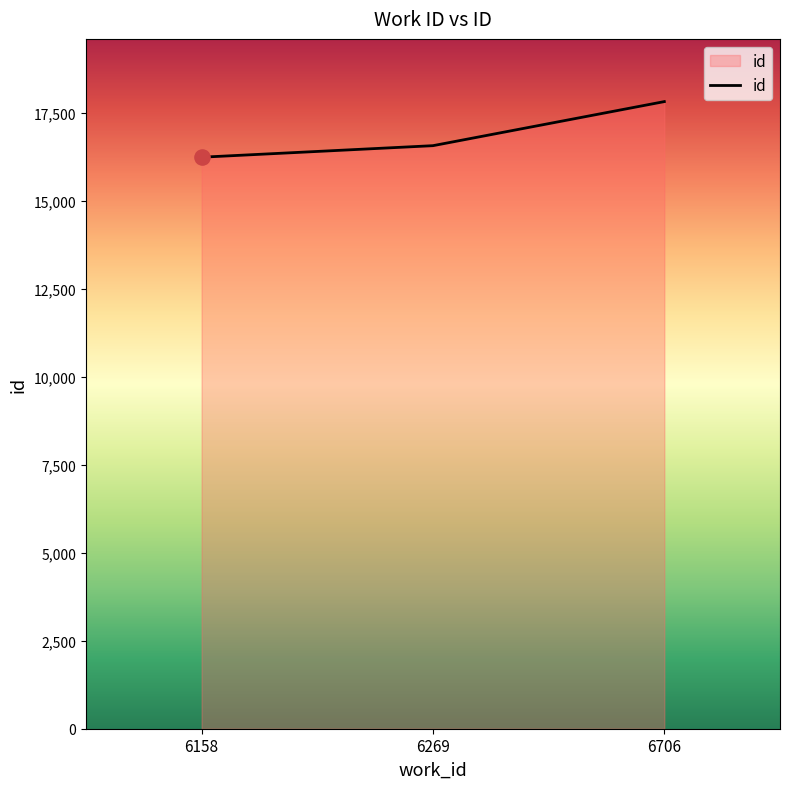

Between 6706 and 6269, which is larger?

6706